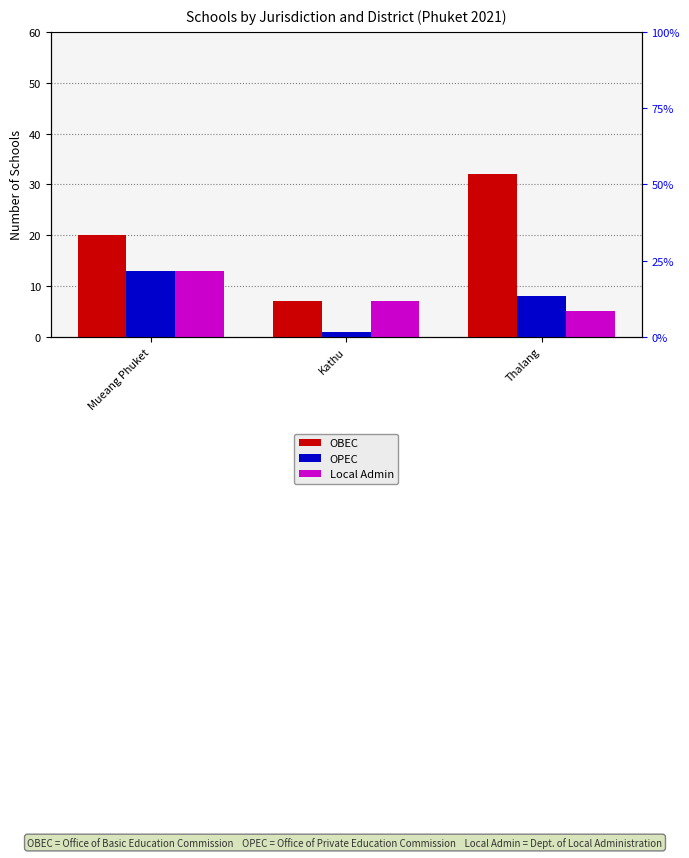

The Local Admin series shows 22 at Mueang Phuket. True or false?

False